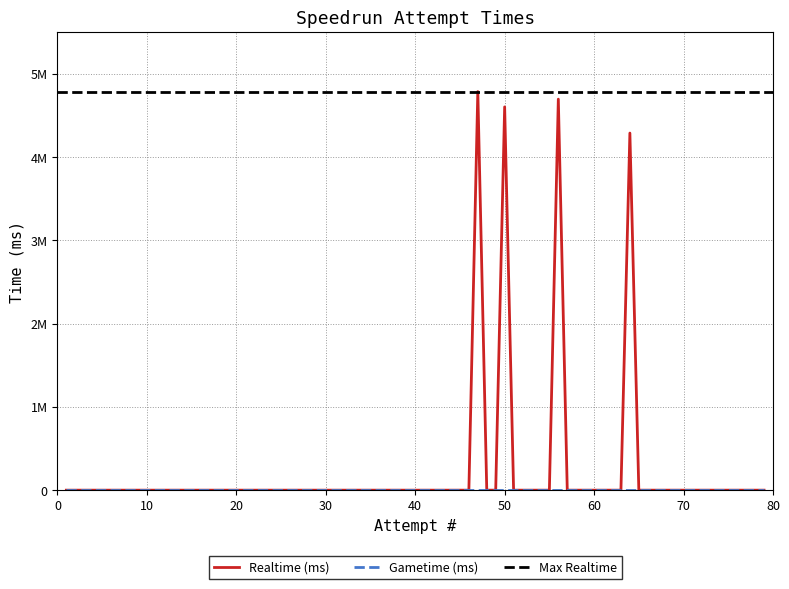

At 35, list the series in order from largest to smallest.

Realtime (ms), Gametime (ms)